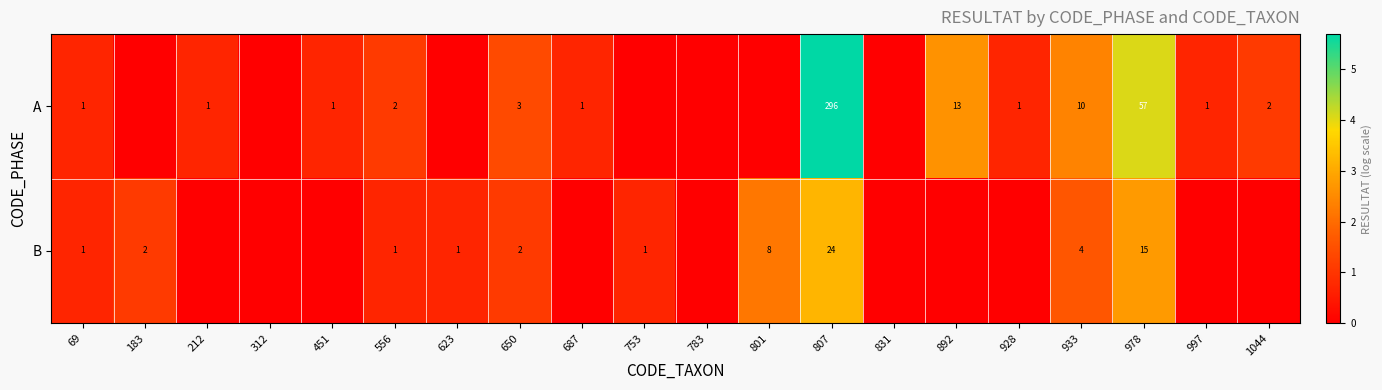

The B series shows 1 at 623. True or false?

True